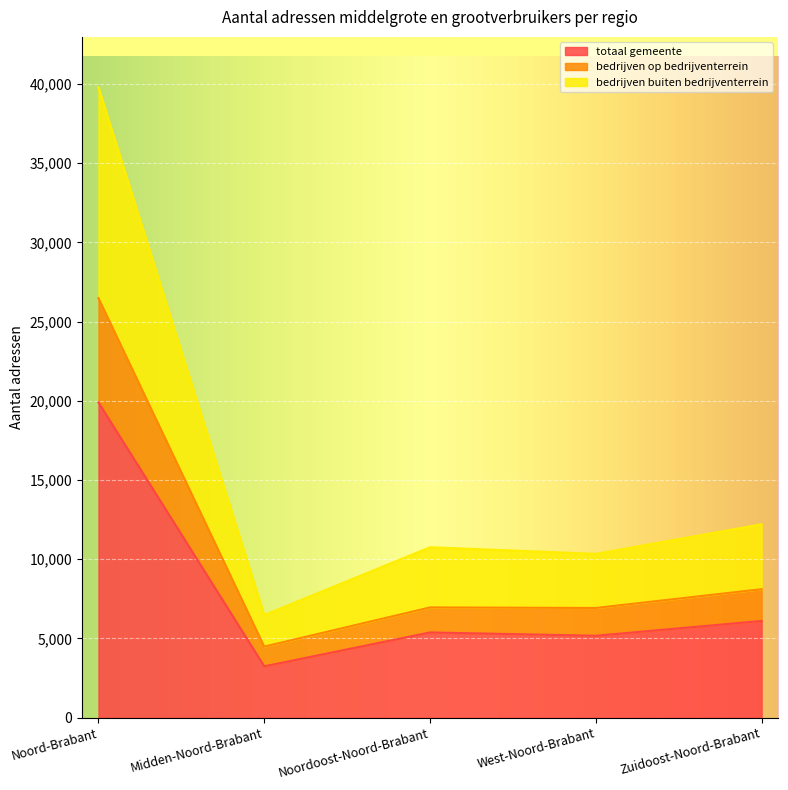

How many distinct data groups are displayed?

3